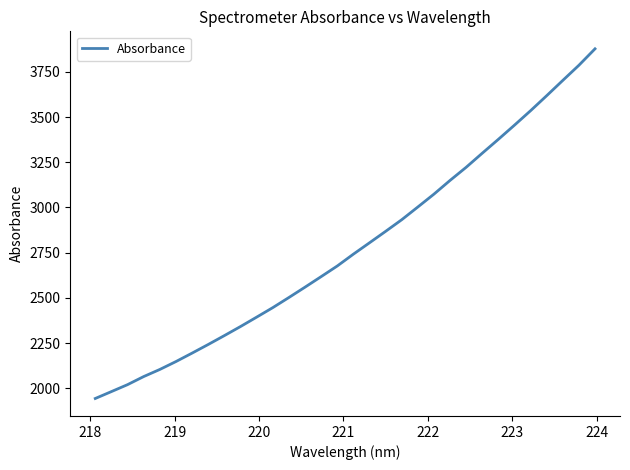

What is the sum of all values?

88981.4